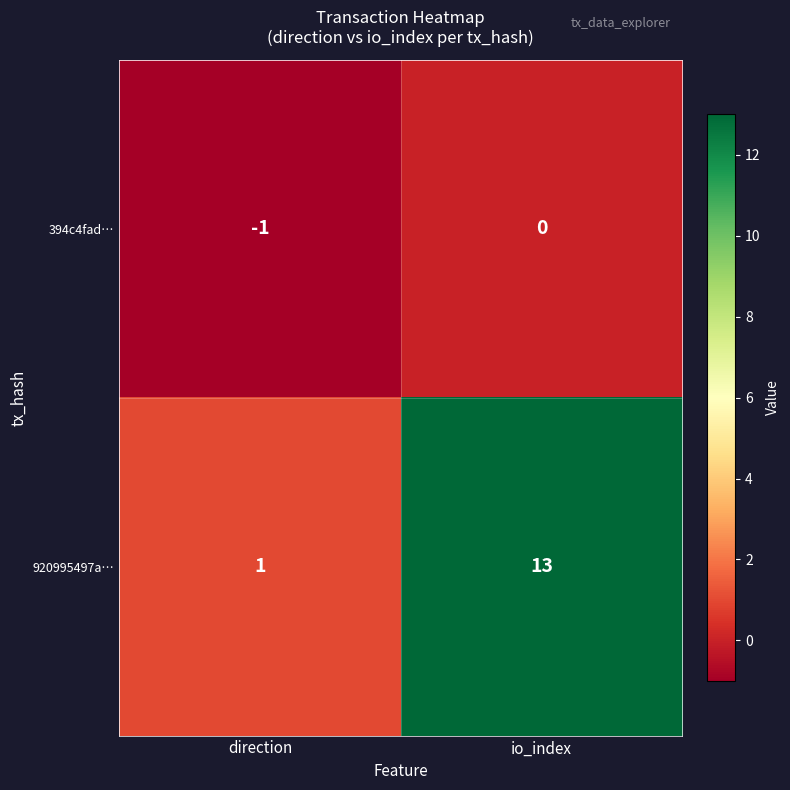

What is the difference between the 920995497a… values at io_index and direction?

12